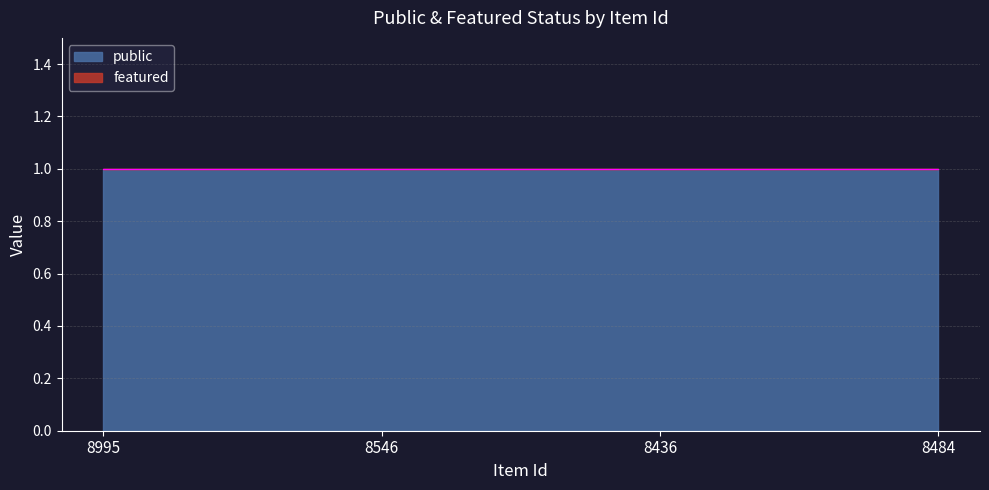

True or false: featured has more than 1 points higher than both neighbors.

False